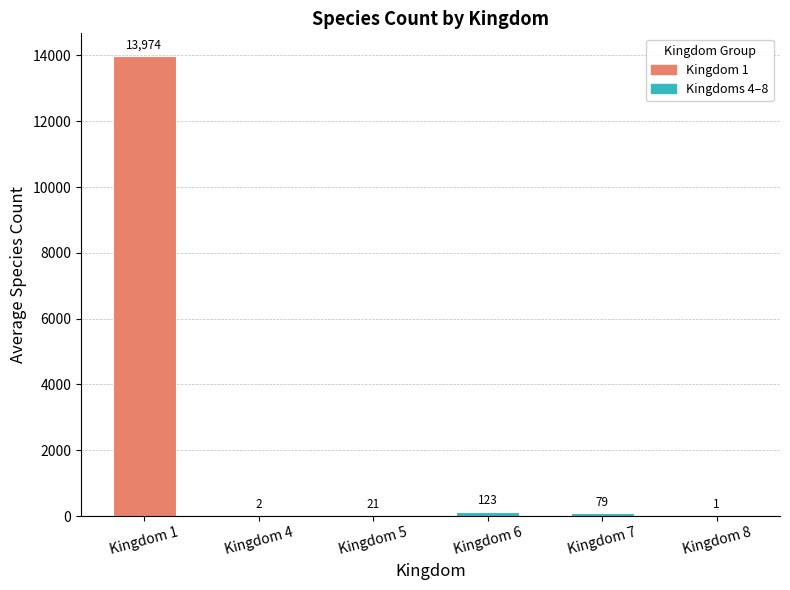

Does the chart contain any negative values?

No